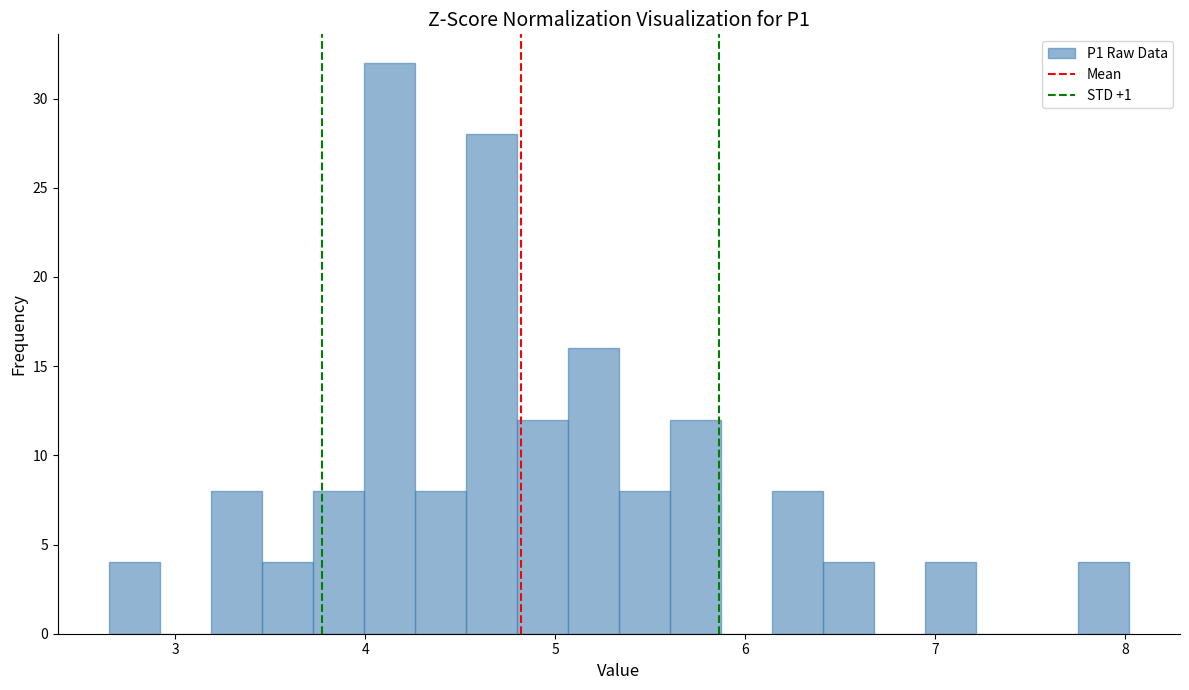

Around what value on the x-axis is the tallest bar? Give the approximate position of its centre, as read against the axis.

4.1